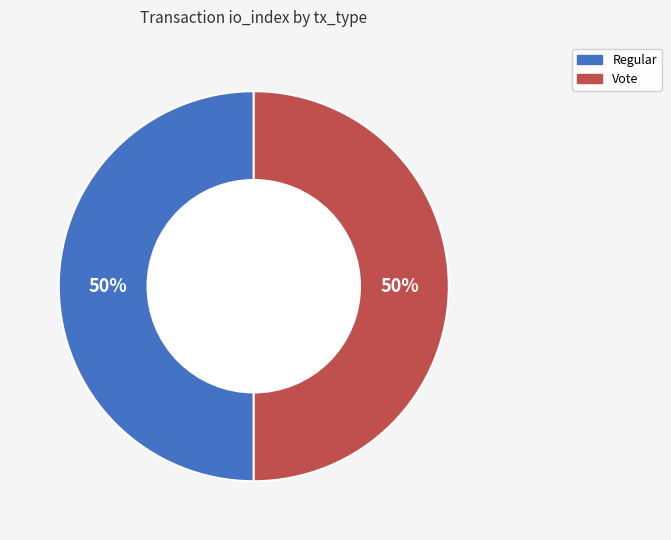

The Regular slice represents 41% of the pie. True or false?

False